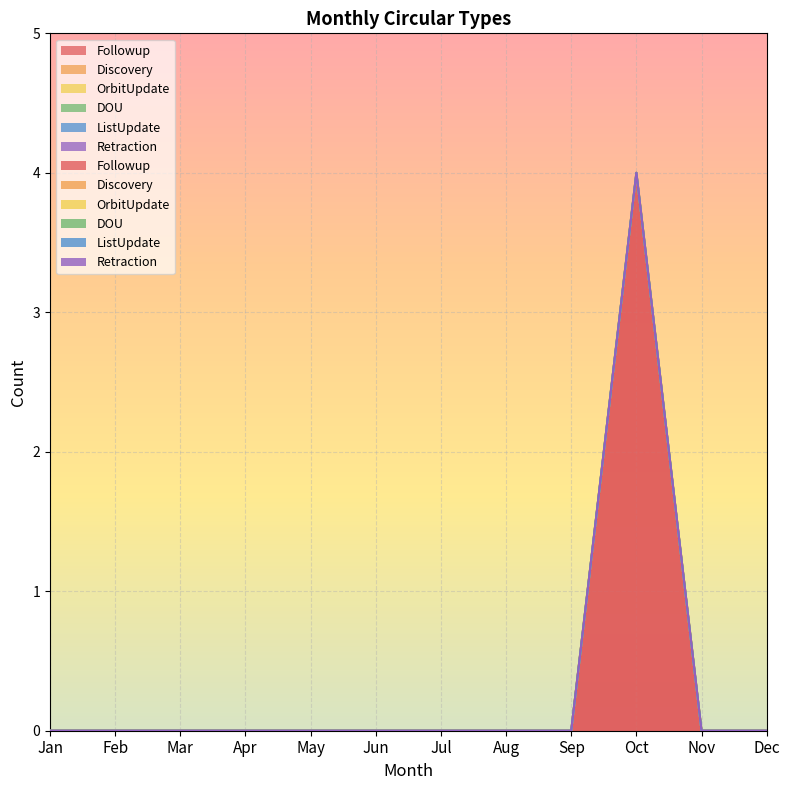

What are all the series names shown in the legend?

Followup, Discovery, OrbitUpdate, DOU, ListUpdate, Retraction